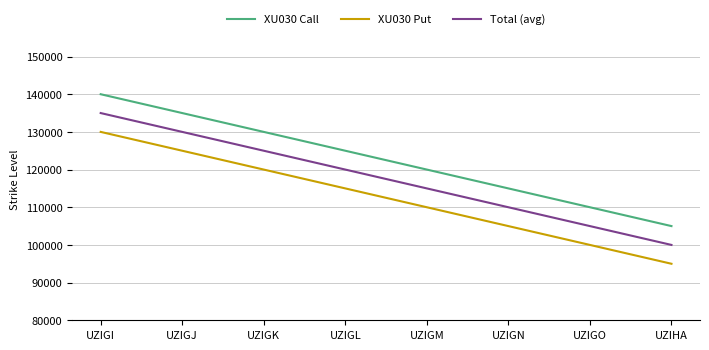

What are all the series names shown in the legend?

XU030 Call, XU030 Put, Total (avg)